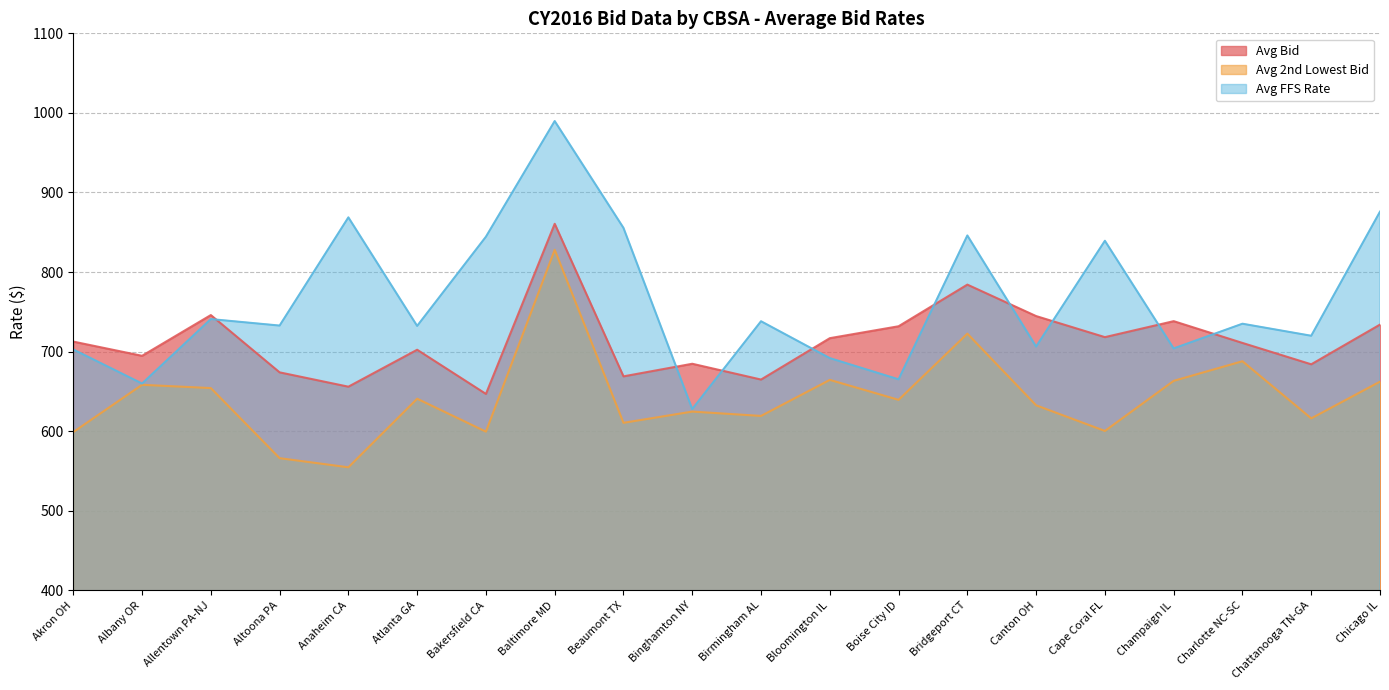

What is the label of the 12th point from the right?

Beaumont TX